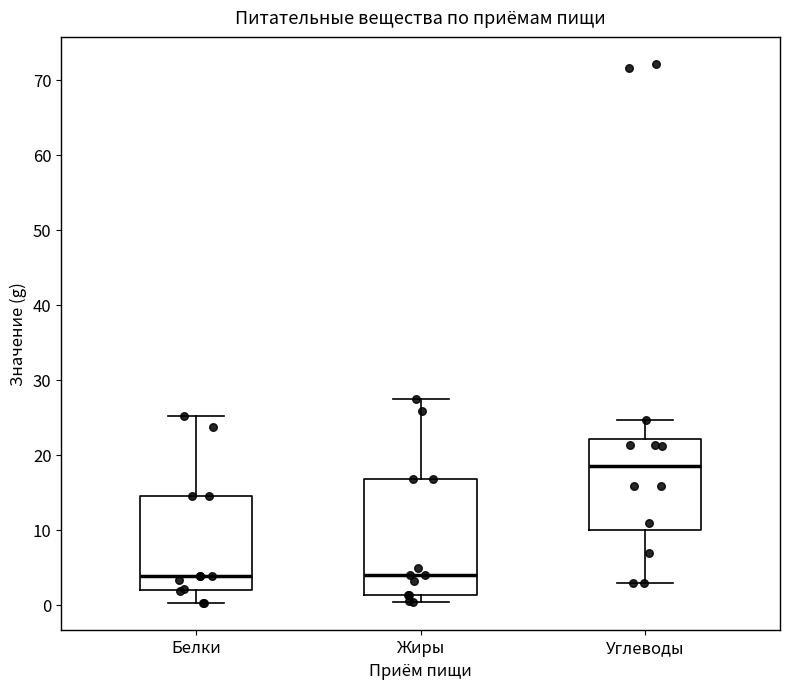

Reading left to right, transcribe this box plot: for each box, give where its median line is, the range the box spans, and where its two whiskers end, as read against the y-axis. The values are not printed on the chart, so give them approximately, as read against the axis.

Белки: median 4, box 2 to 15, whiskers 0 to 25
Жиры: median 4, box 1 to 17, whiskers 0 to 27
Углеводы: median 18, box 10 to 22, whiskers 3 to 25